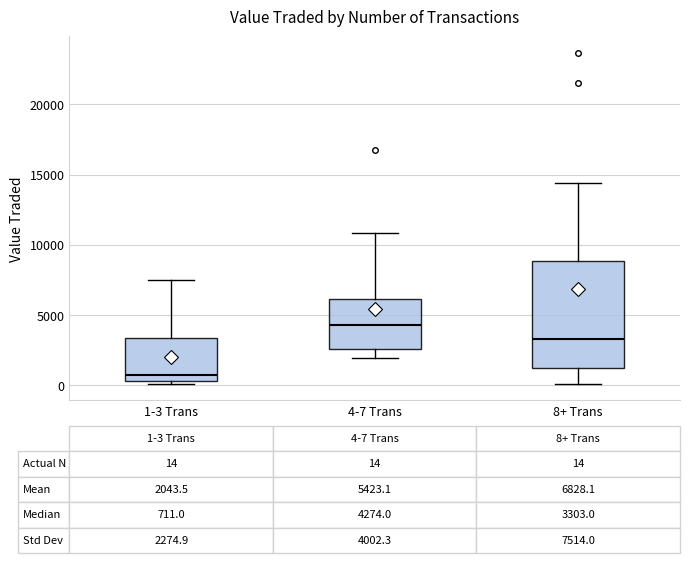

Which box is the tallest, from its lower edge to its upper edge?

8+ Trans